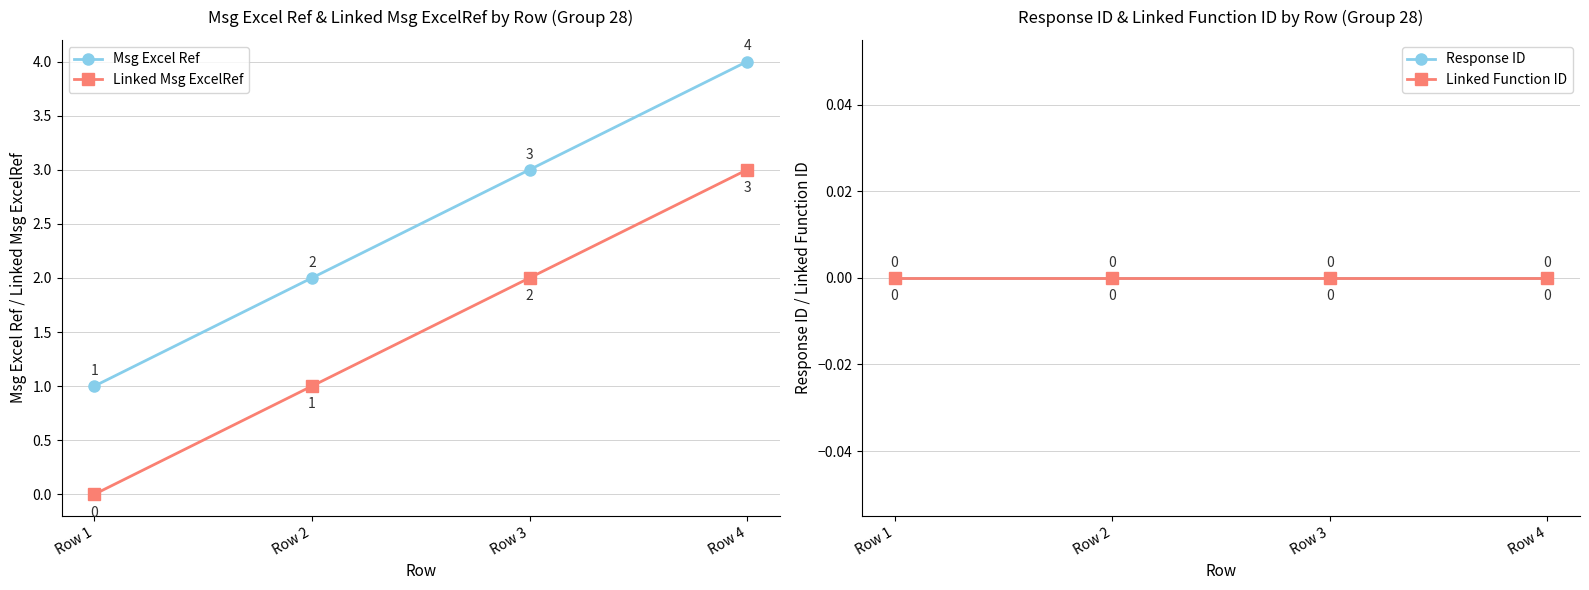

What is the spread (max minus min) of values at Row 3?

3